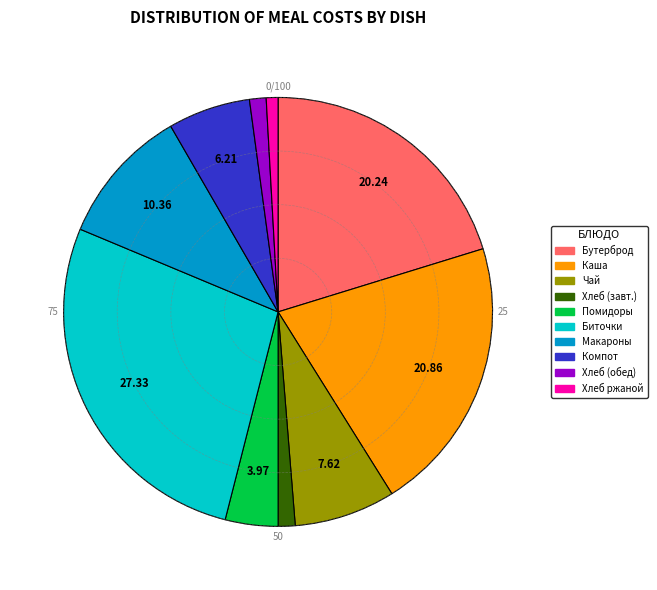

Is there a majority slice in this chart?

No